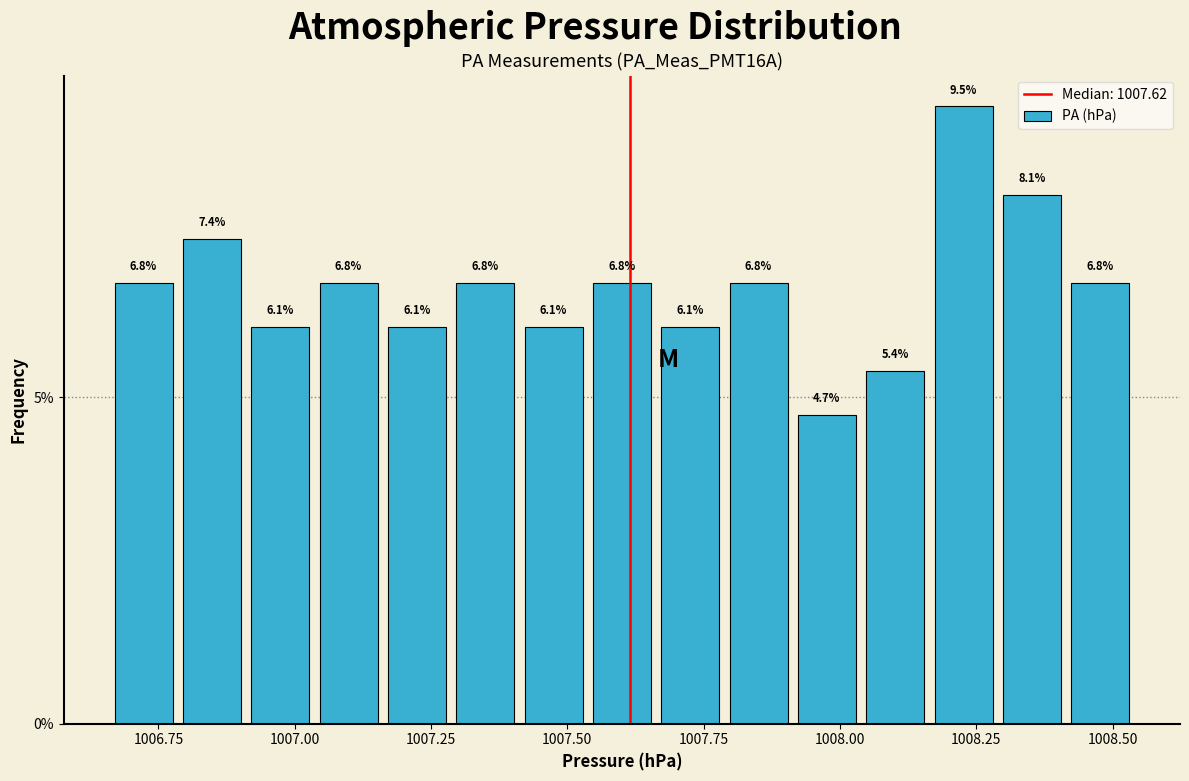

Around what value on the x-axis is the tallest bar? Give the approximate position of its centre, as read against the axis.

1008.25